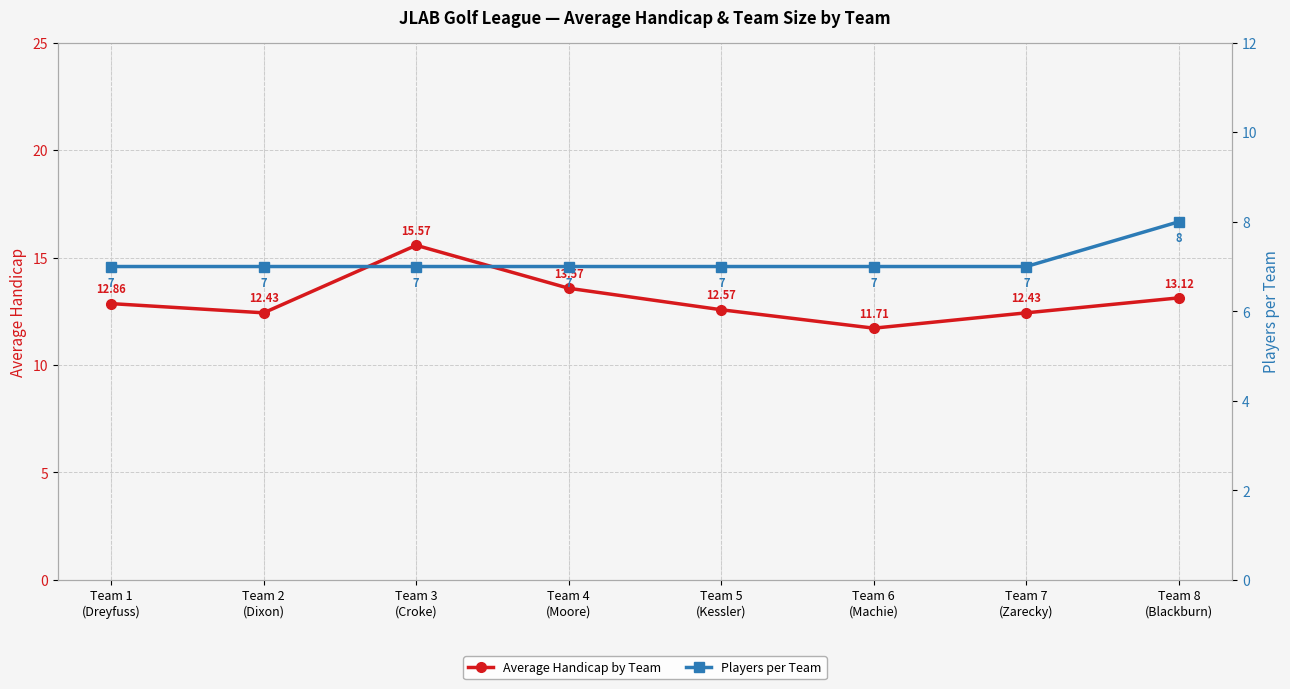

At which category is the sum across all series the highest?

Team 3
(Croke)